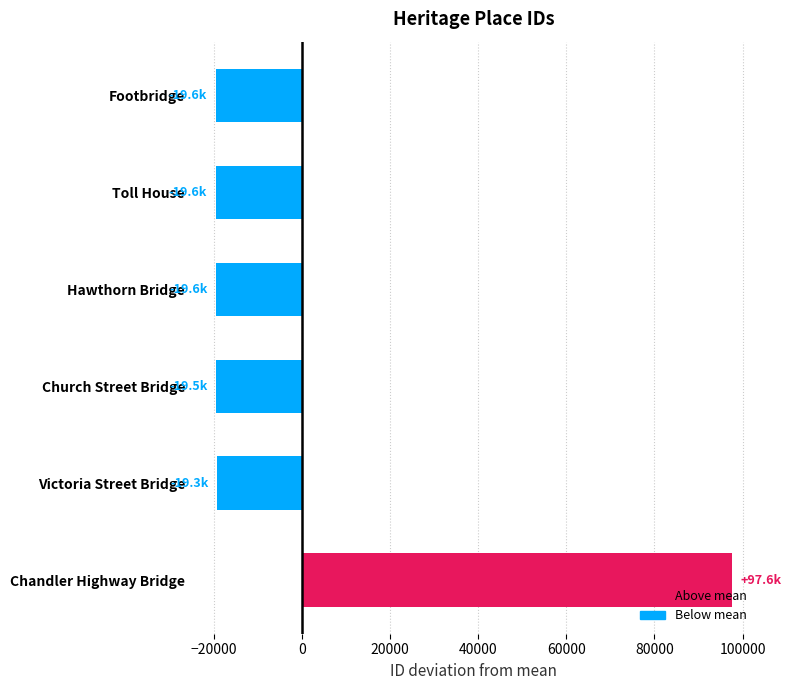

The value at Chandler Highway Bridge is 159845.6. True or false?

False